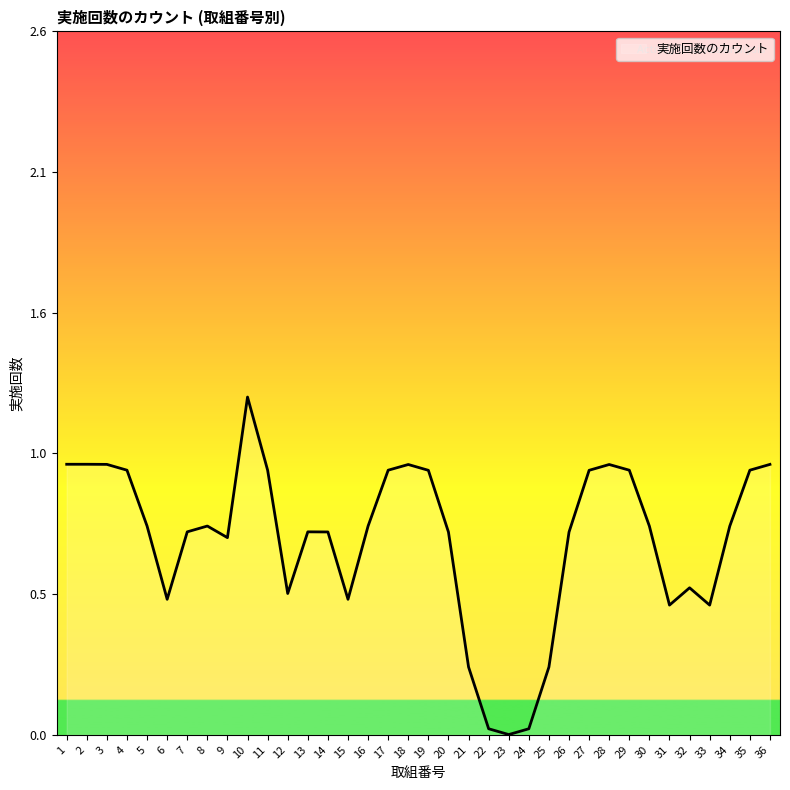

Does the chart have visible grid lines?

No